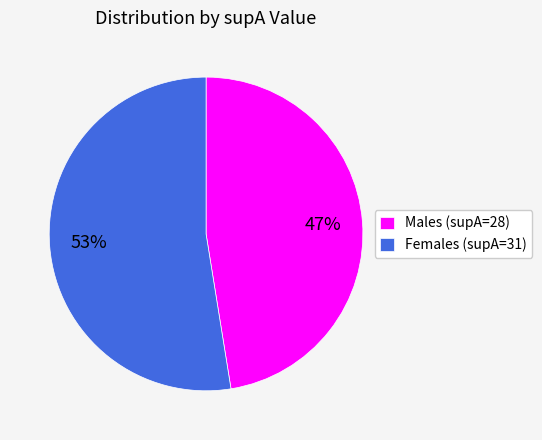

To the nearest percent, what percentage of the pie is Females (supA=31)?

53%